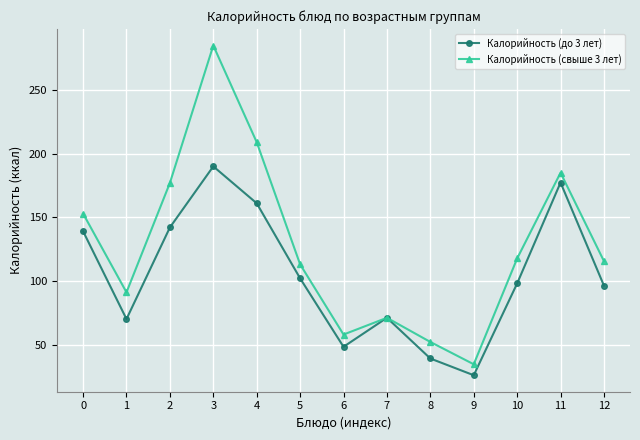

Which series has the widest spread of values?

Калорийность (свыше 3 лет)